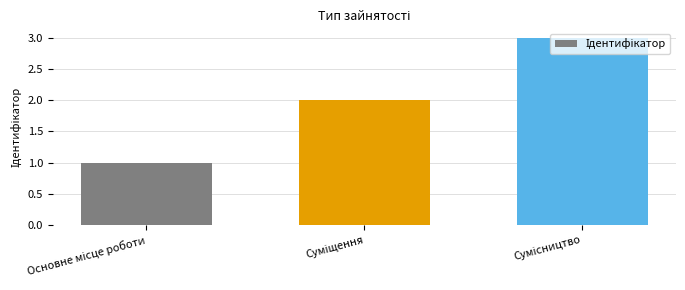

What is the sum of all values?

6